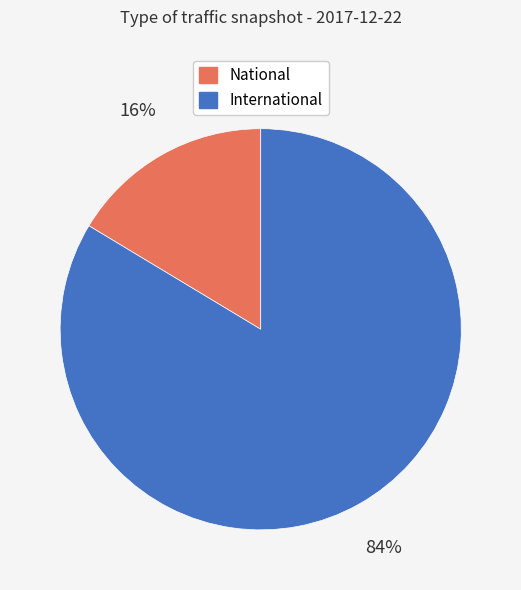

Between National and International, which is larger?

International